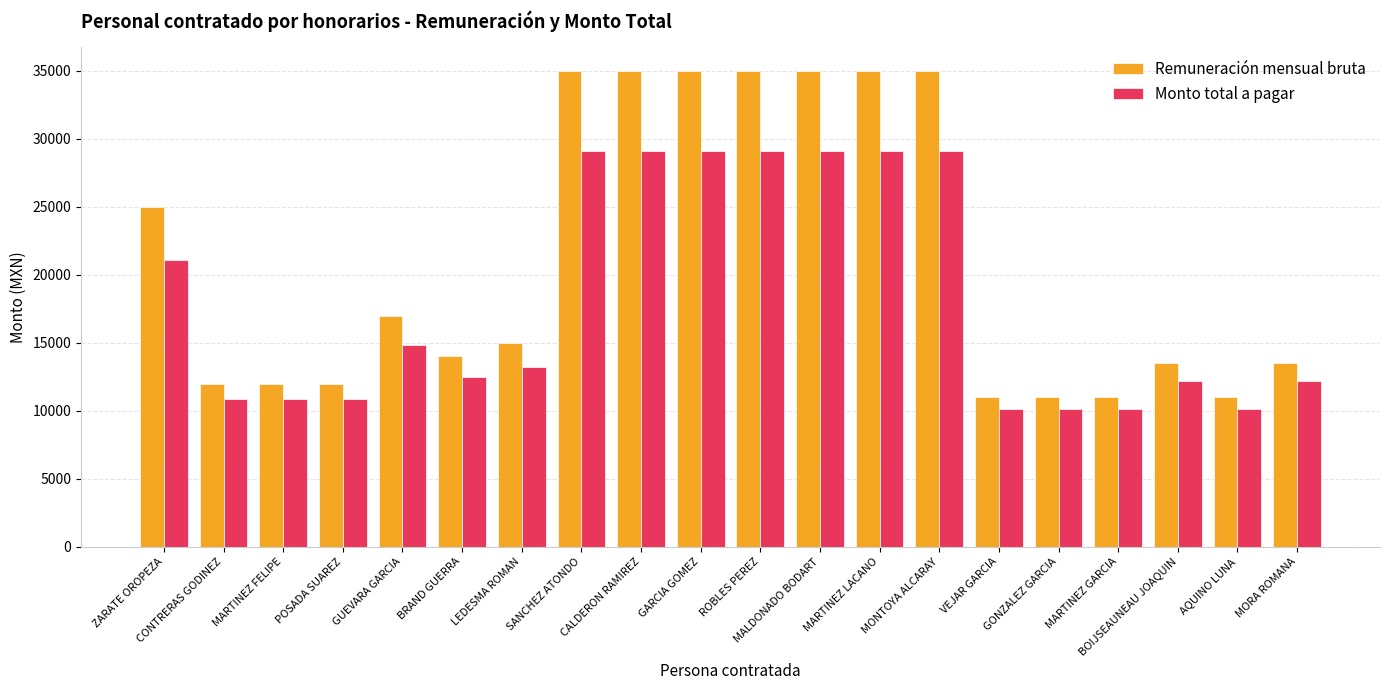

How many groups of bars are there?

20